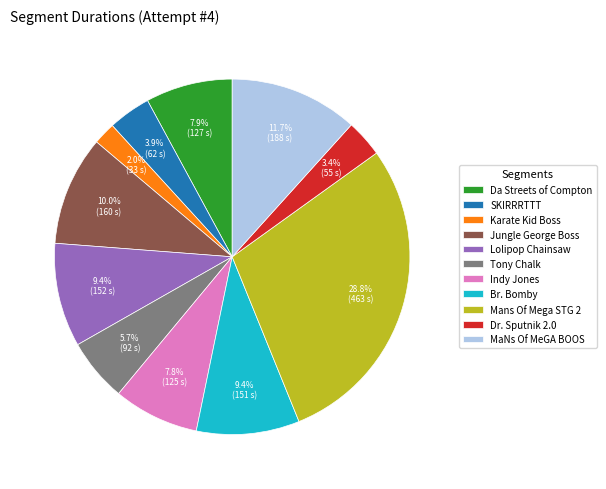

To the nearest percent, what percentage of the pie is Mans Of Mega STG 2?

29%